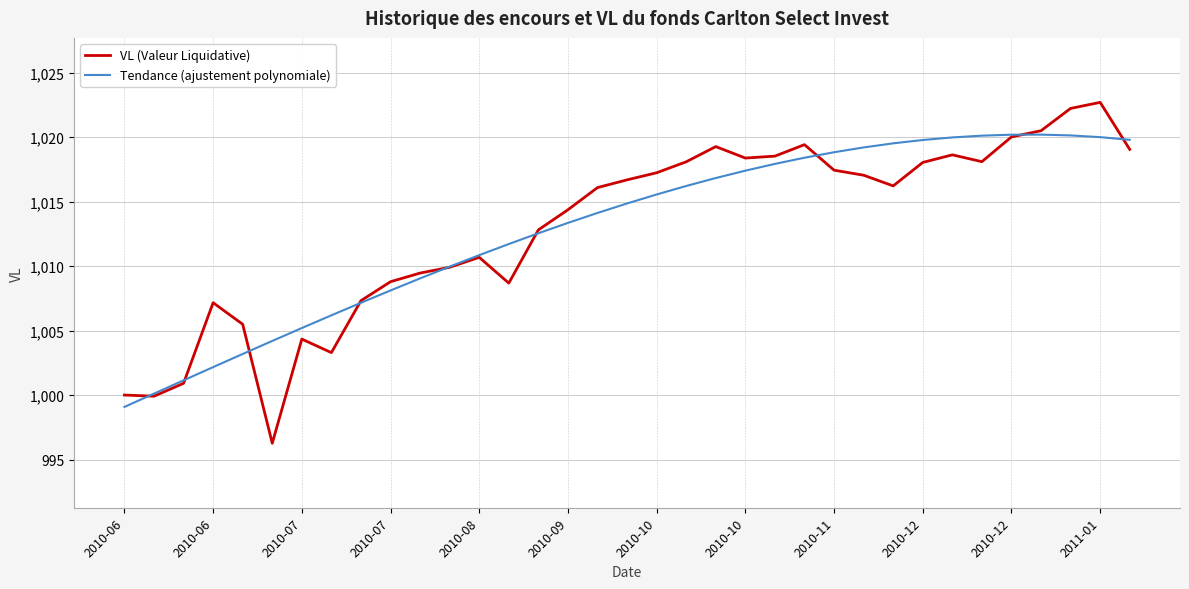

What is the minimum value shown in the chart?

996.3